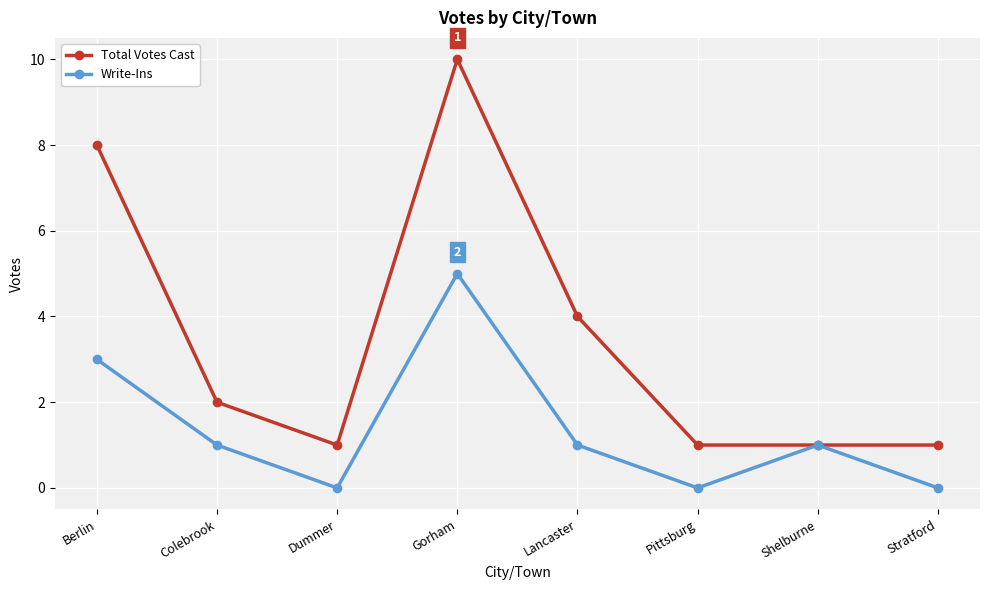

Which series has the largest total across all categories?

Total Votes Cast